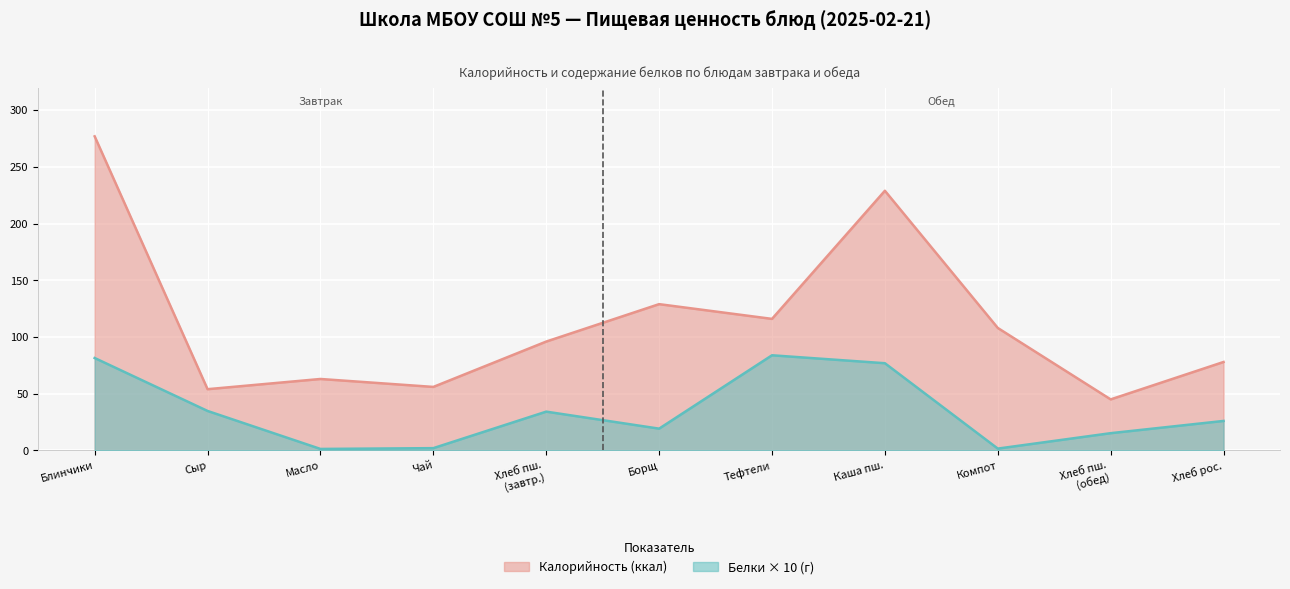

Between Чай and Масло, which is larger?

Масло